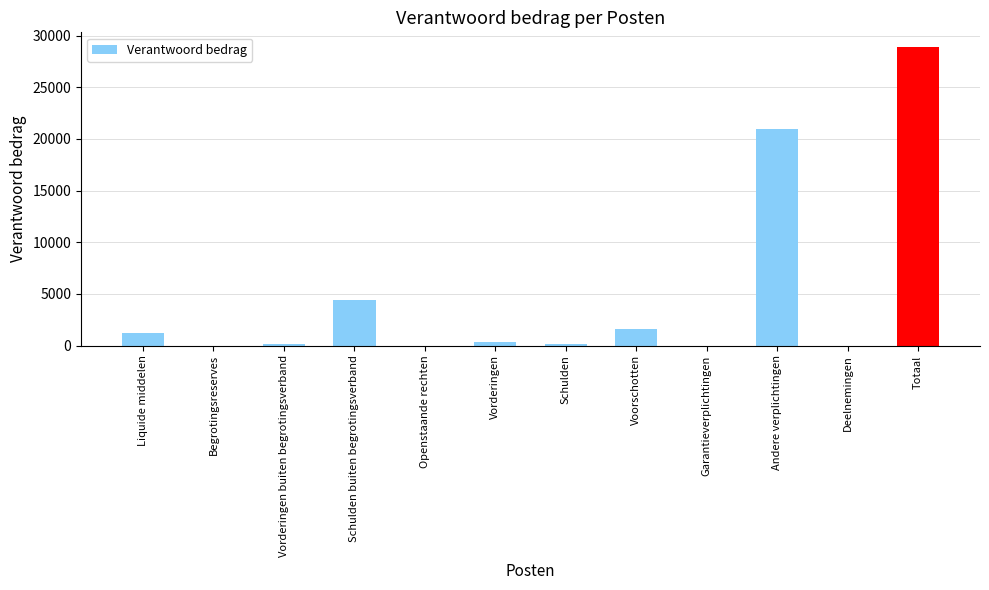

How many distinct data groups are displayed?

1